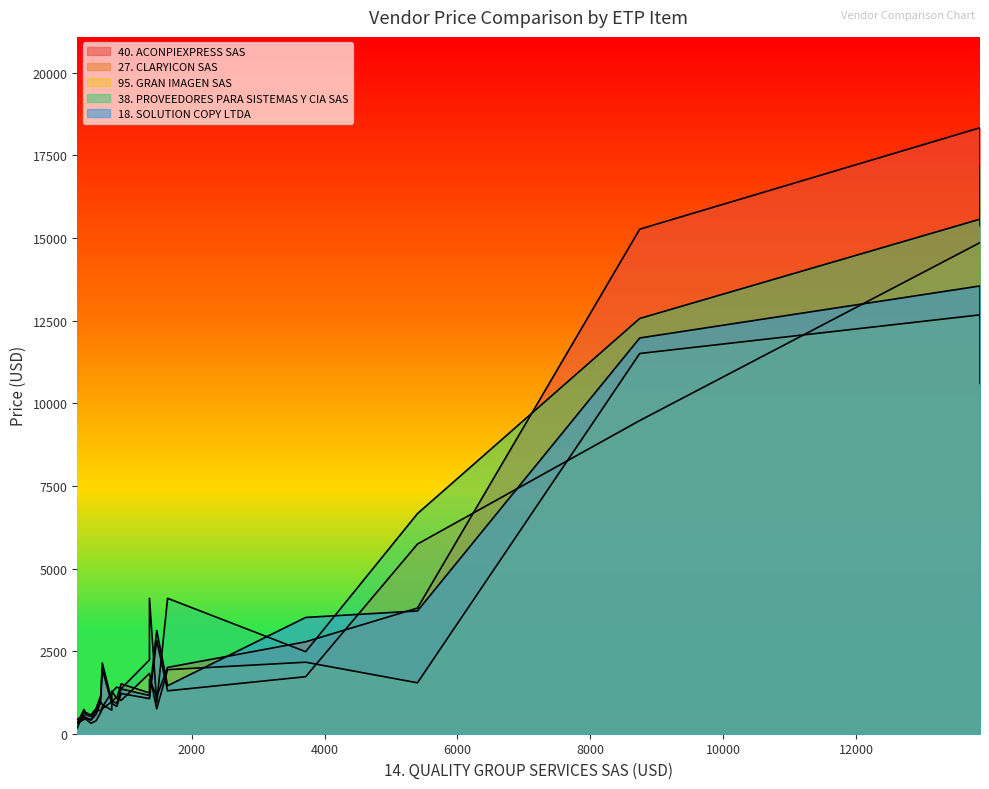

Which series has the largest range (max minus min)?

40. ACONPIEXPRESS SAS